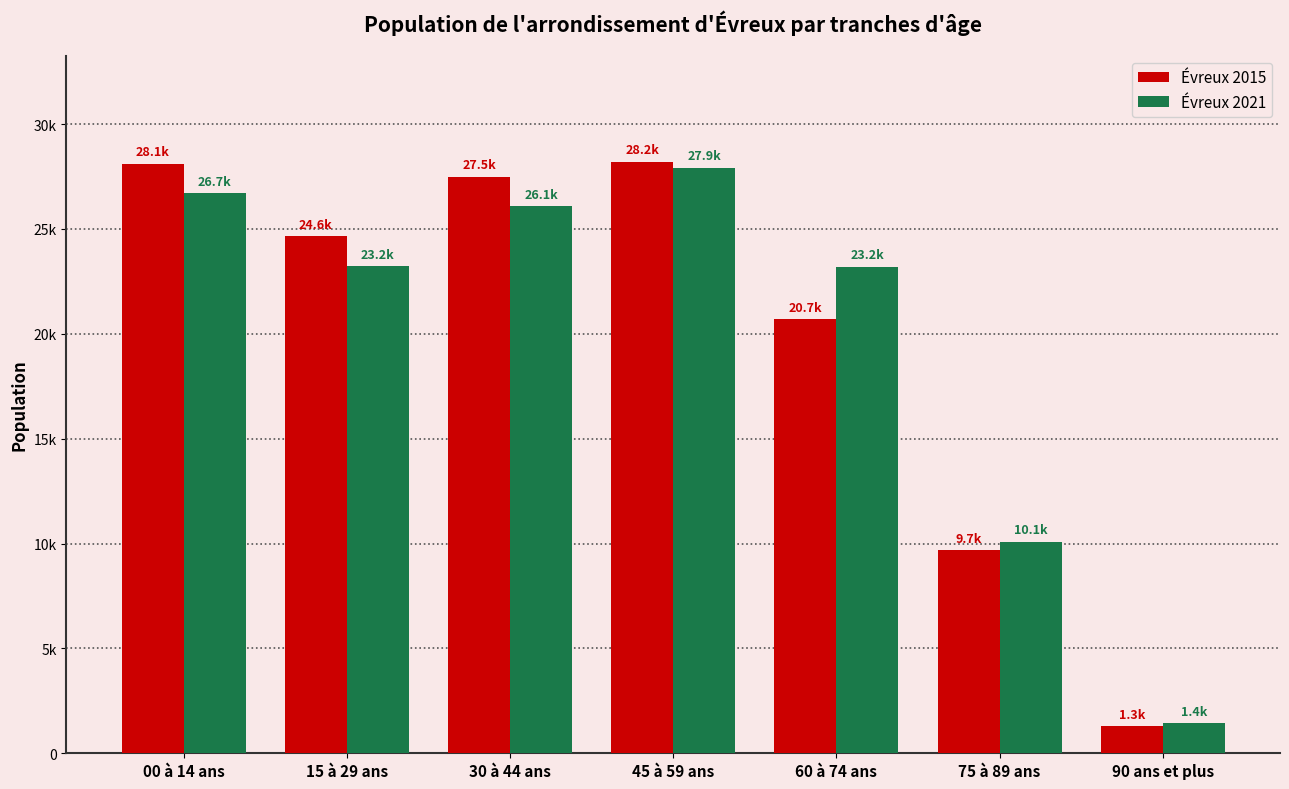

Does the chart contain stacked bars?

No